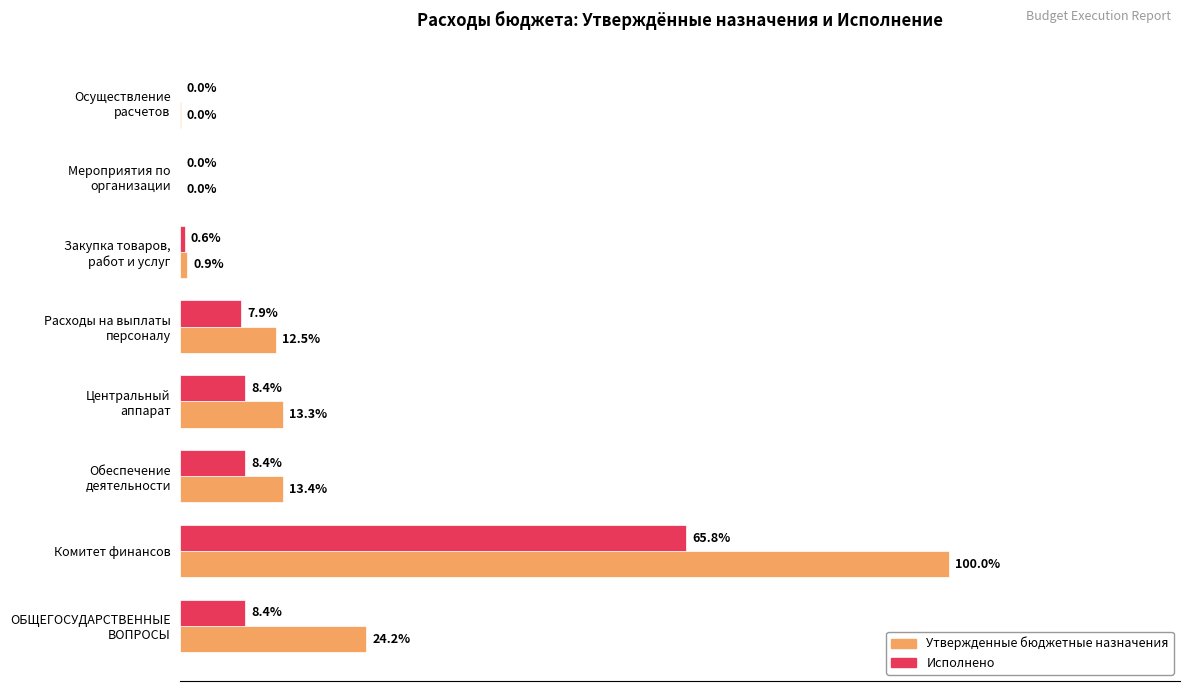

At which category does the chart reach its peak across all series?

Комитет финансов